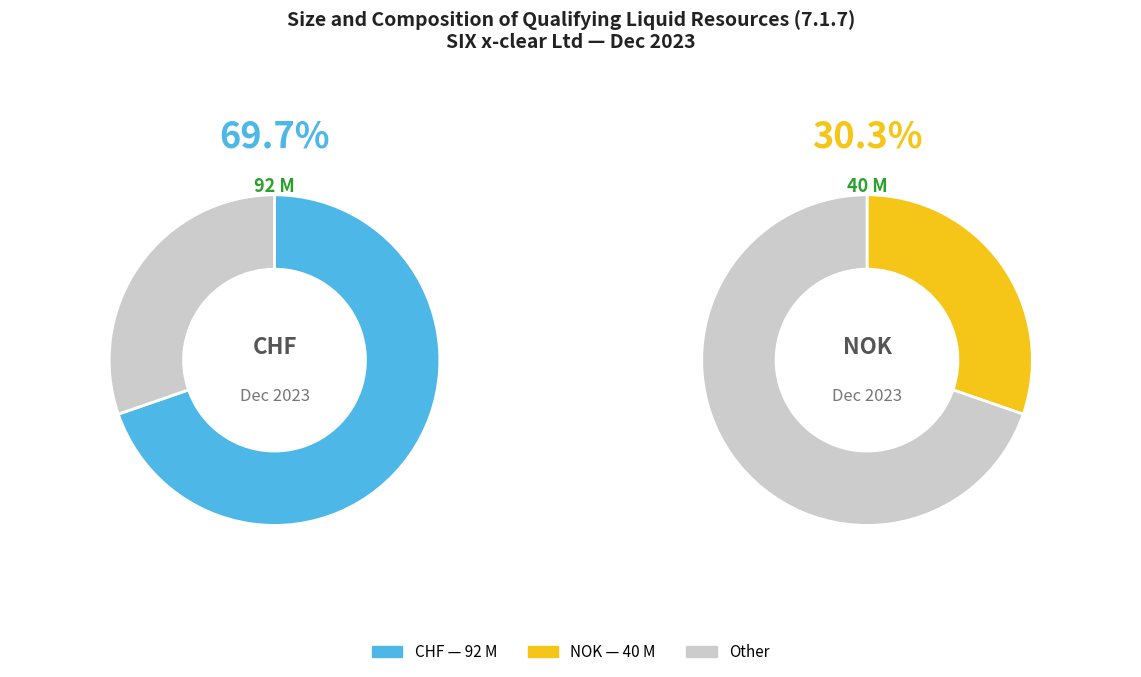

Which has a higher value, NOK or CHF?

CHF